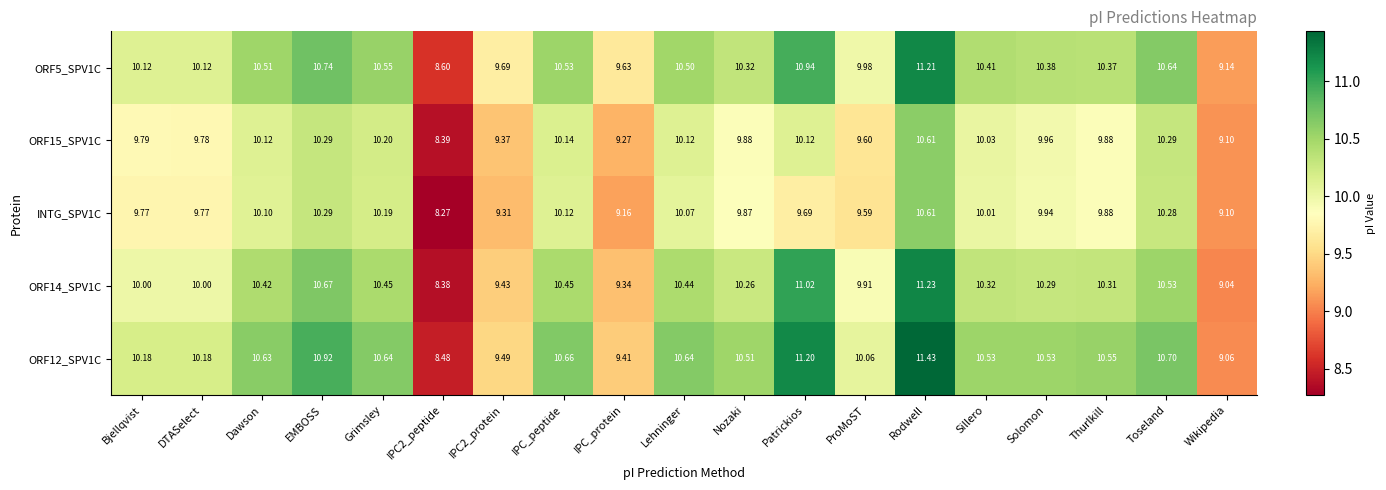

At which label is ORF12_SPV1C closest to 9?

Wikipedia